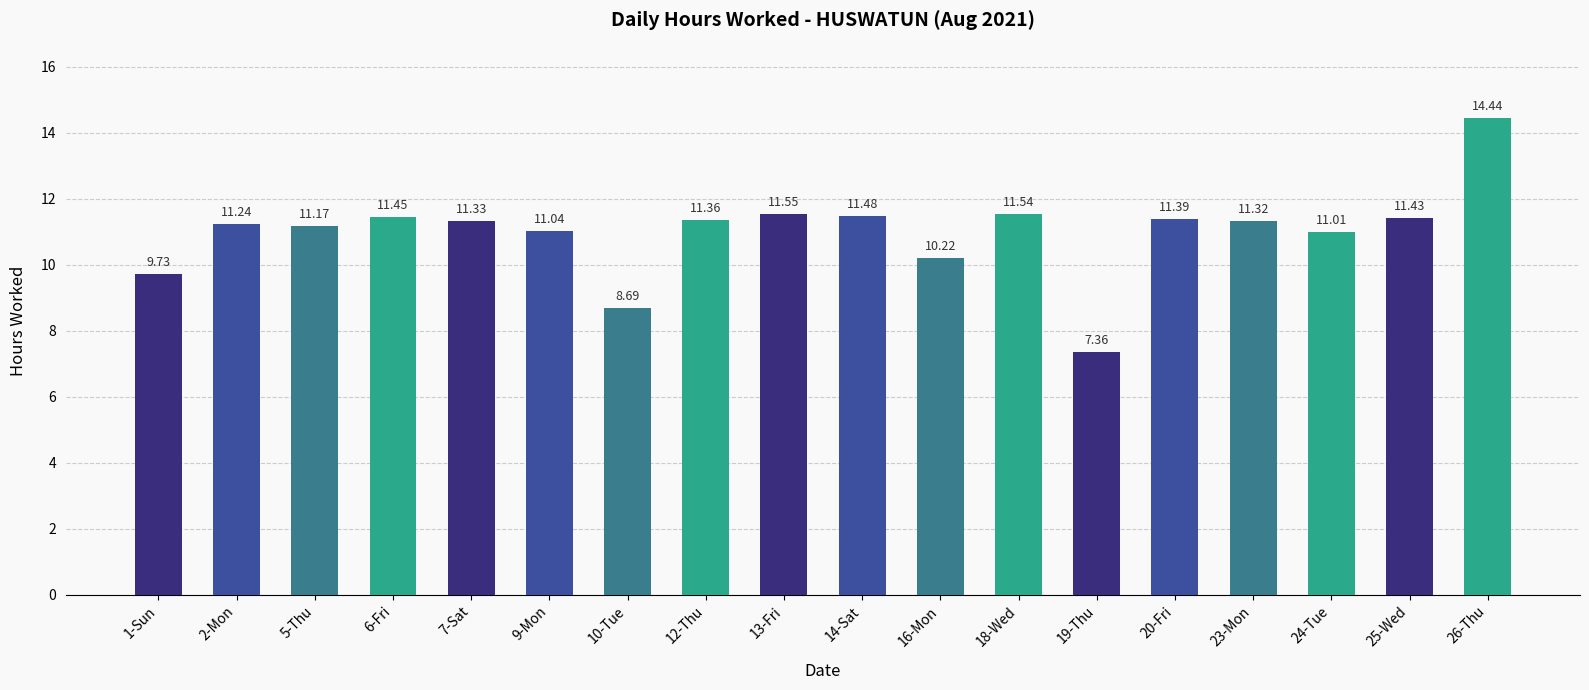

Which has a higher value, 16-Mon or 10-Tue?

16-Mon